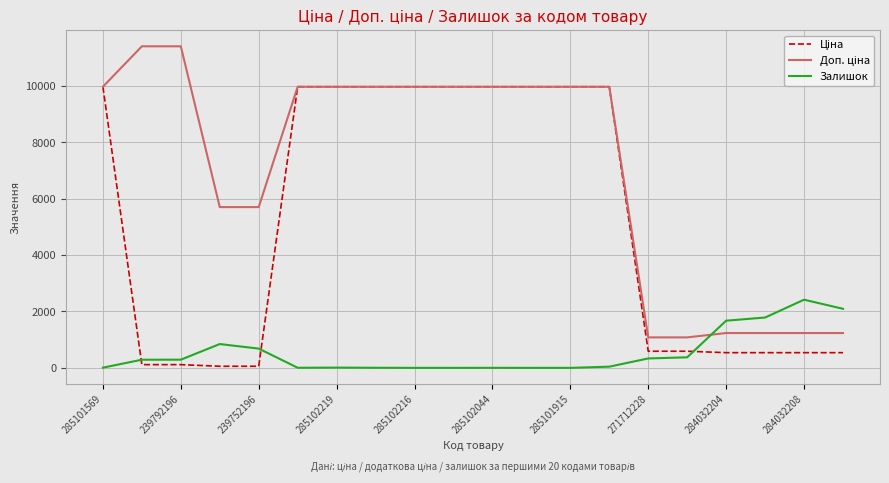

What is the highest value of the Залишок series?

2419.0